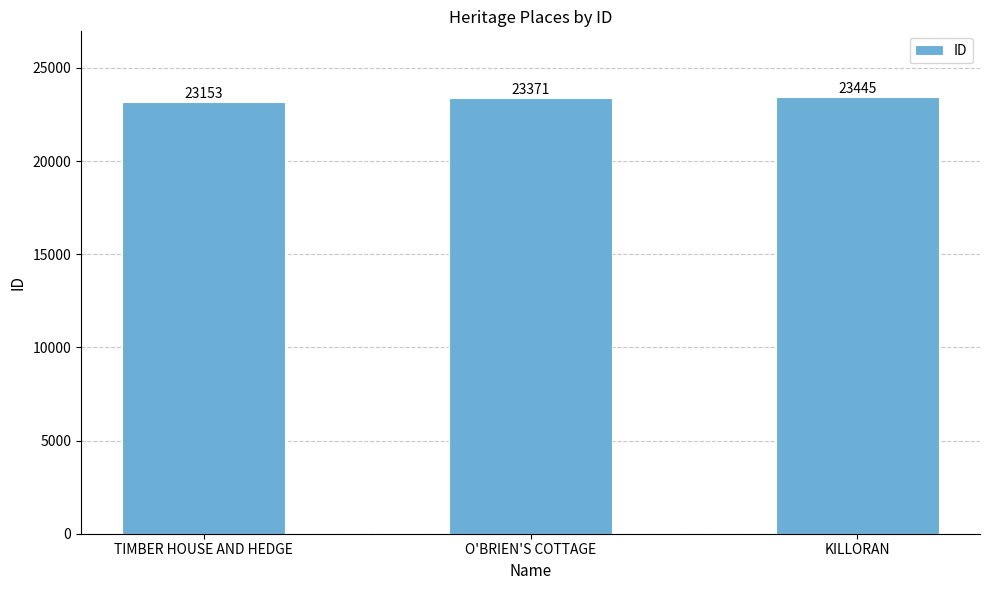

What is the change in value from TIMBER HOUSE AND HEDGE to O'BRIEN'S COTTAGE?

+218